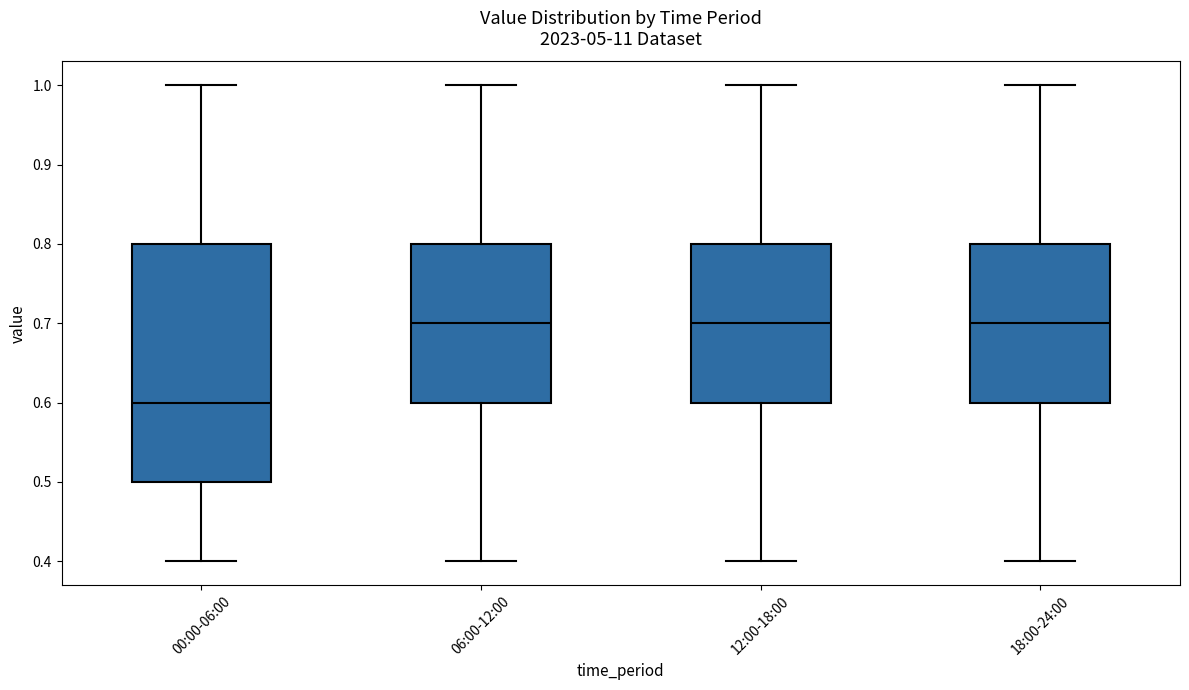

Which box is the tallest, from its lower edge to its upper edge?

00:00-06:00